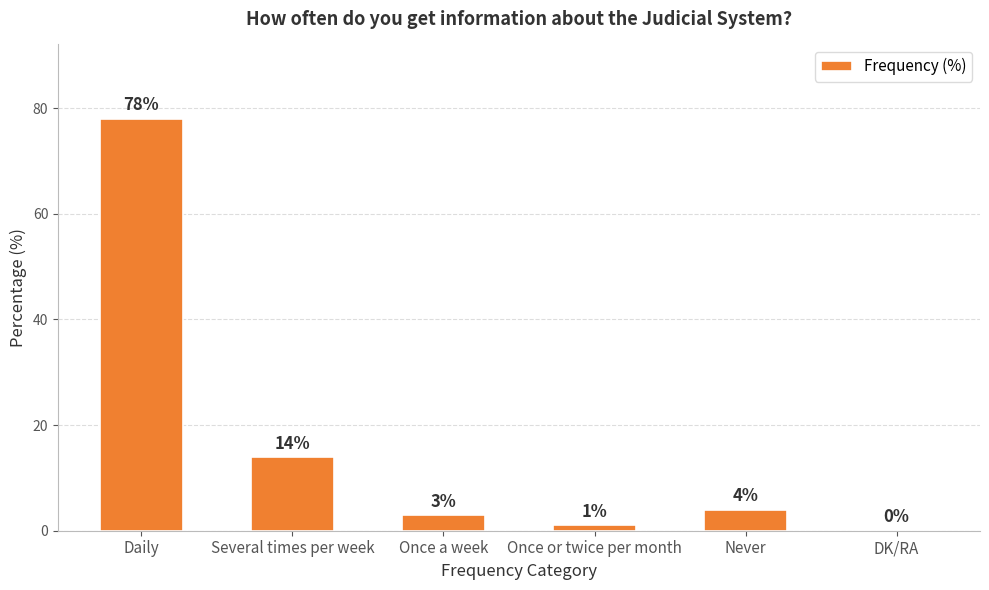

Which has a higher value, Daily or Once a week?

Daily